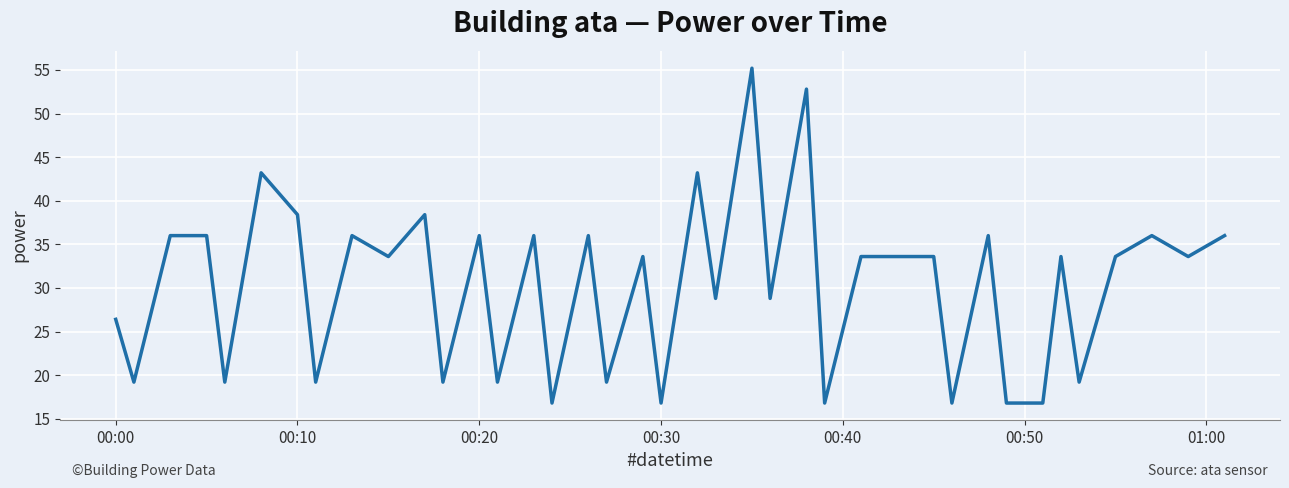

True or false: the data has more than 1 interior local peaks.

True